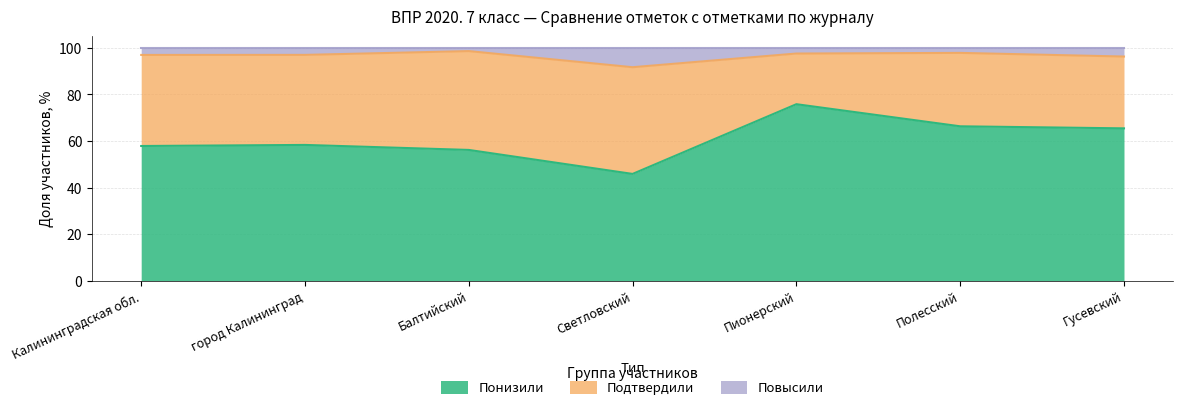

How many lines are shown in the chart?

3